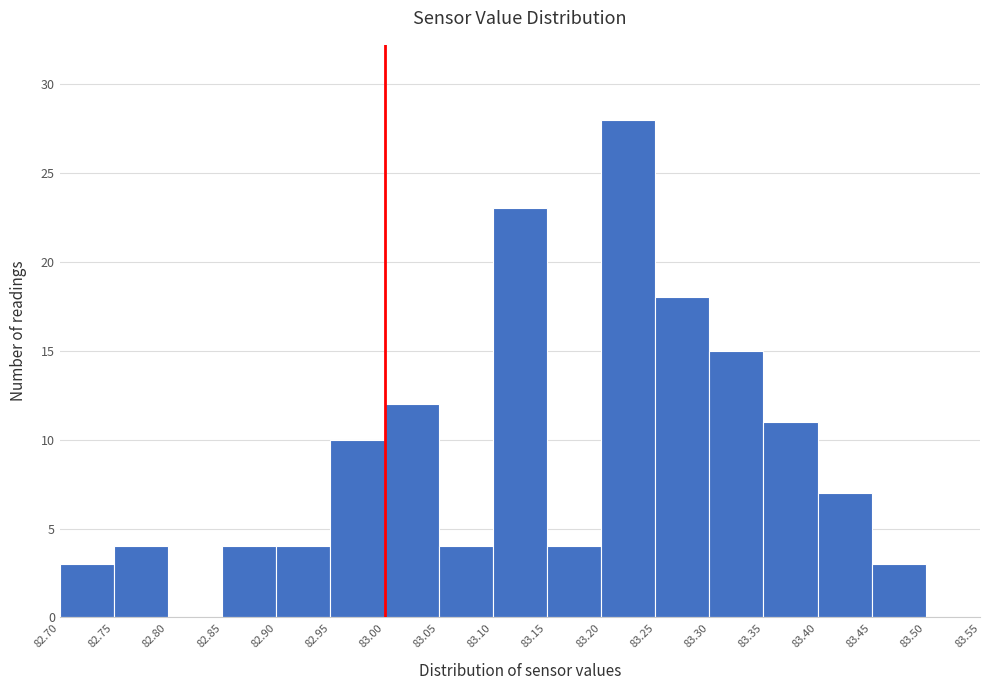

Over which range of the x-axis is the bar tallest?

83.20 to 83.25